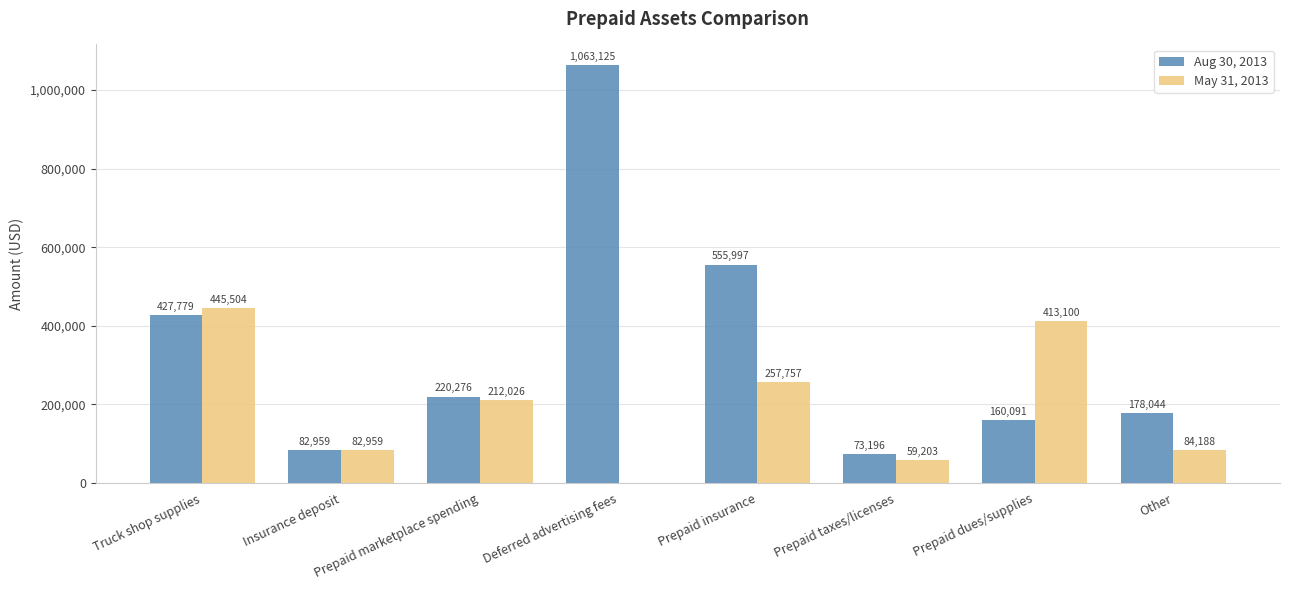

Reading right to left, what are all the values shown in this chart?

Aug 30, 2013: 178044	160091	73196	555997	1063125	220276	82959	427779
May 31, 2013: 84188	413100	59203	257757	0	212026	82959	445504